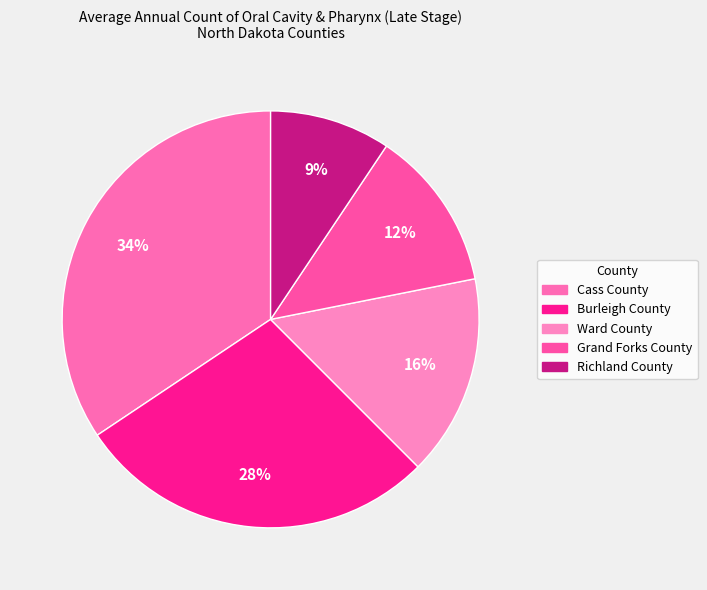

Which category has the biggest portion of the pie?

Cass County